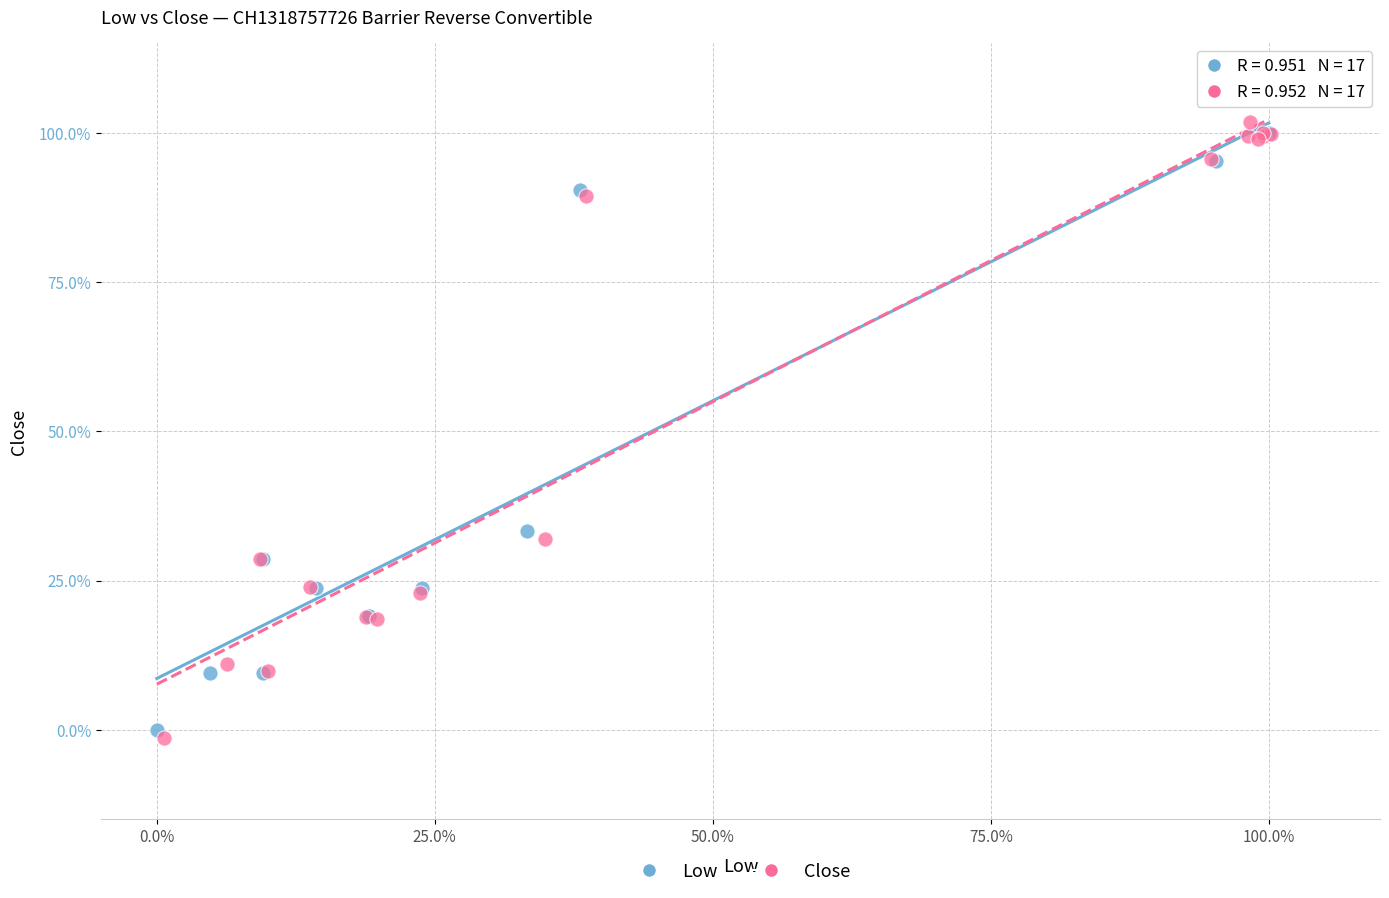

Which series reaches the maximum Y coordinate?

Close